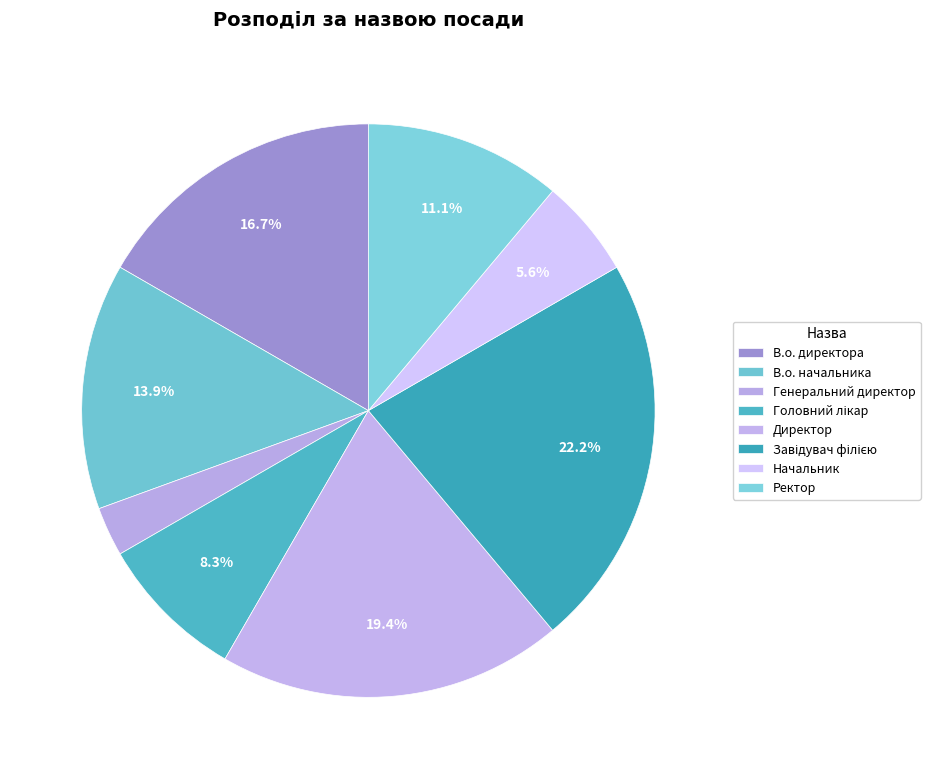

What percentage is NOT represented by Директор?

80.6%